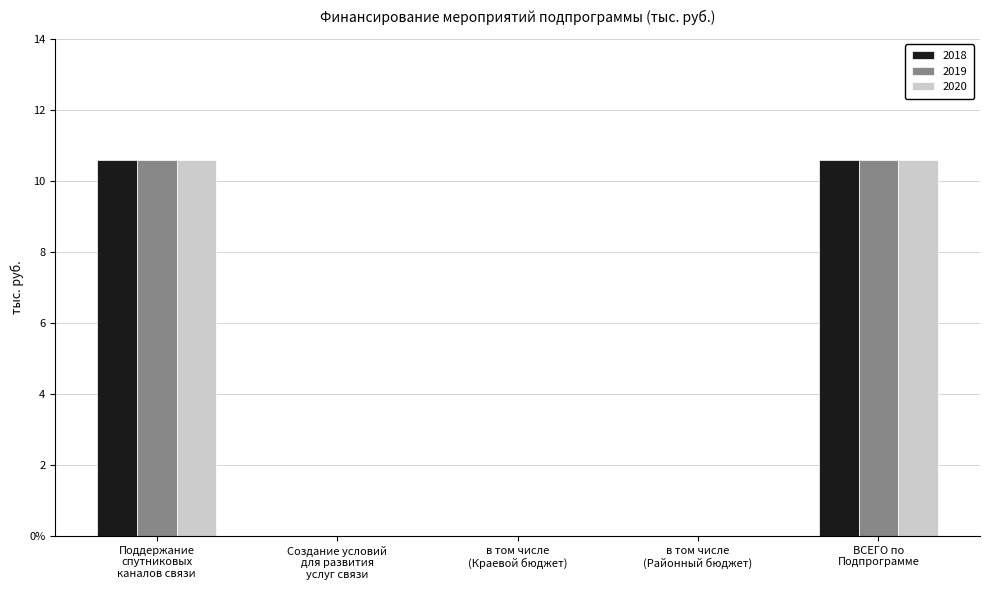

What are all the series names shown in the legend?

2018, 2019, 2020